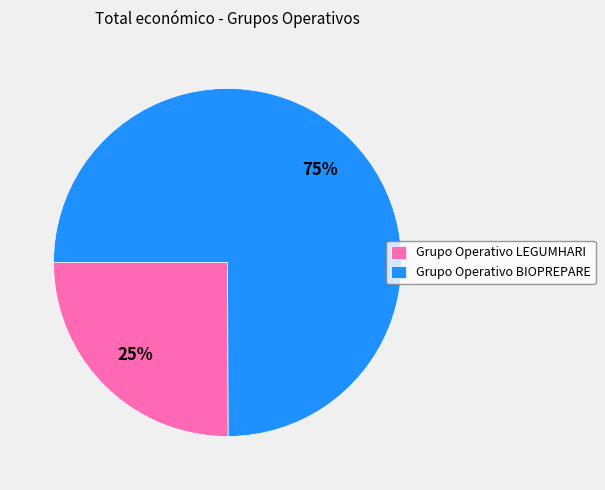

What is the largest slice in the pie chart?

Grupo Operativo BIOPREPARE